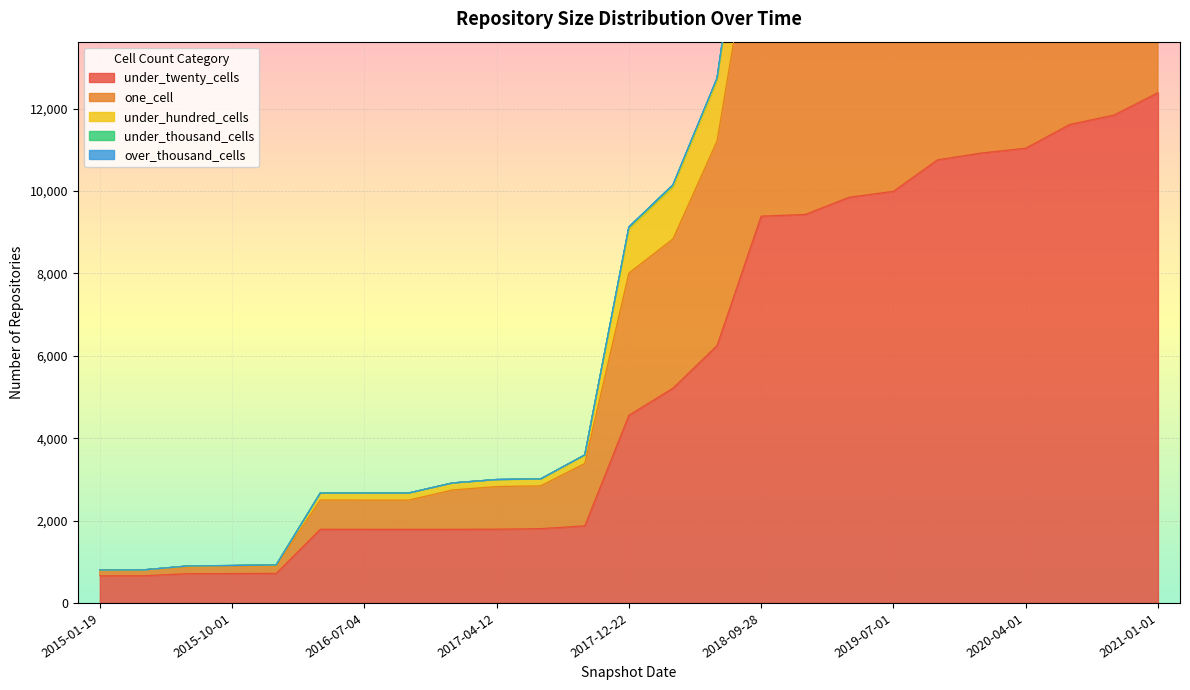

What is the difference between the maximum and minimum values in the under_twenty_cells series?

11729